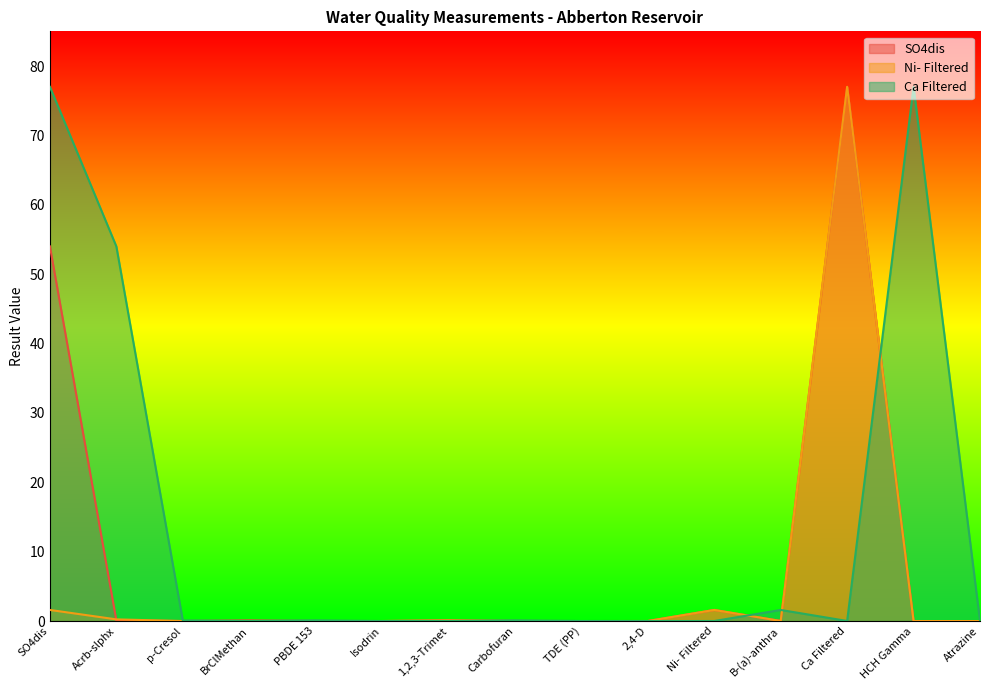

Which has a higher value, 1,2,3-Trimet or B-(a)-anthra?

1,2,3-Trimet